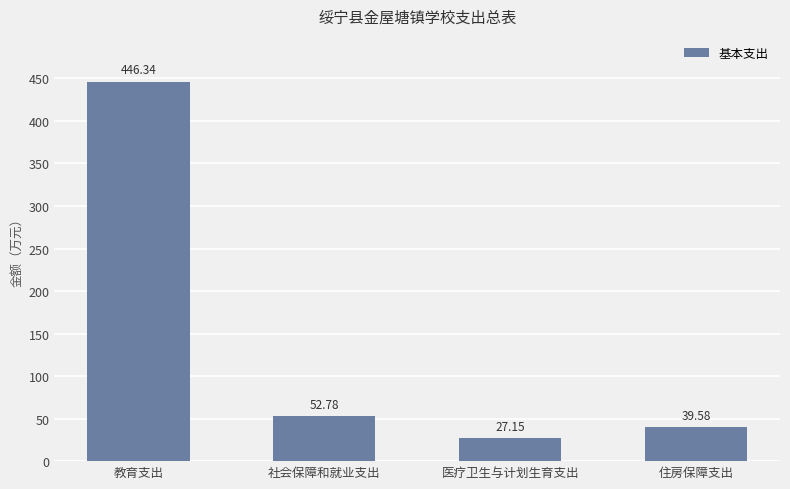

What is the label of the 2nd bar from the left?

社会保障和就业支出